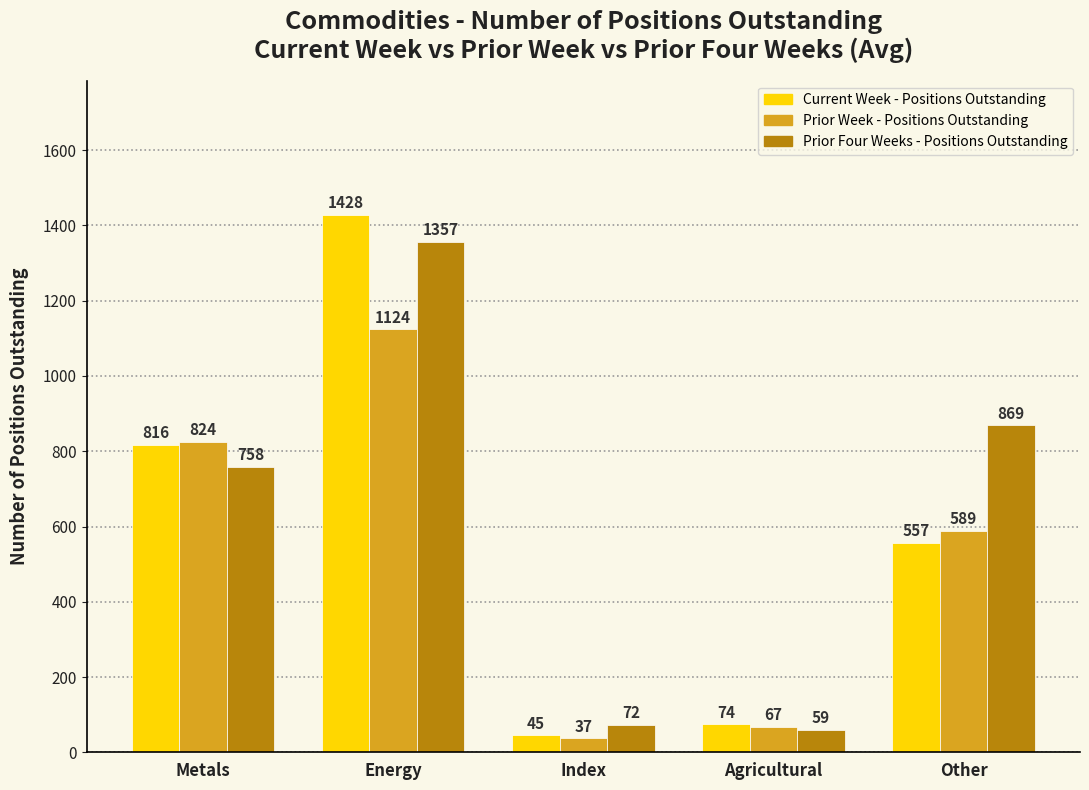

The Prior Four Weeks - Positions Outstanding series shows 382 at Metals. True or false?

False